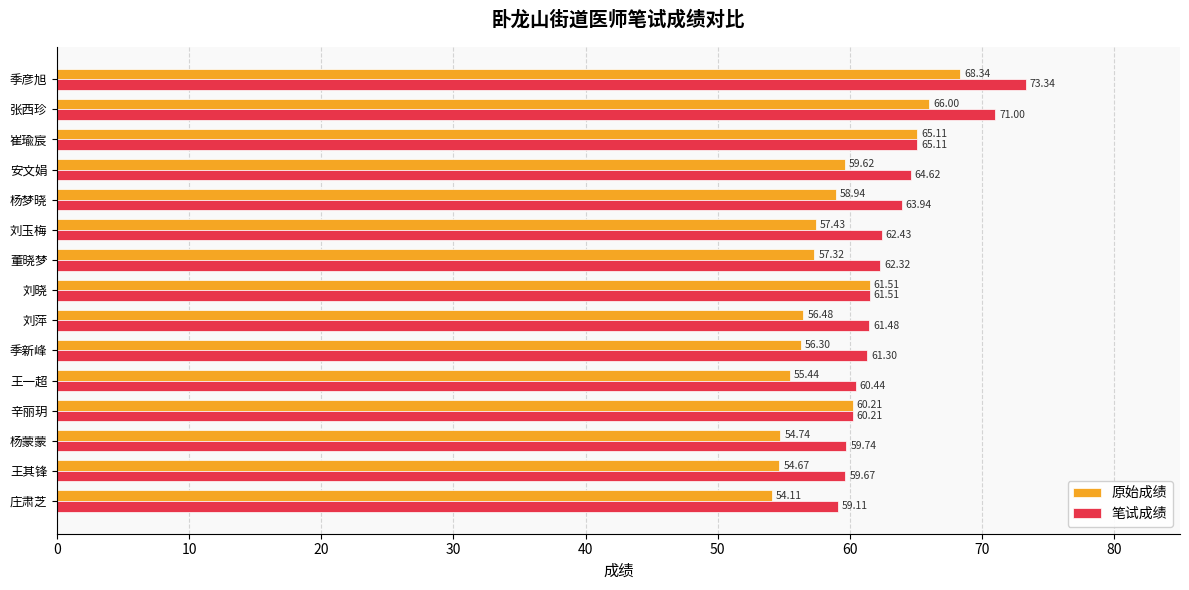

Is the value of 笔试成绩 at 季新峰 greater than the value of 原始成绩 at 王一超?

Yes